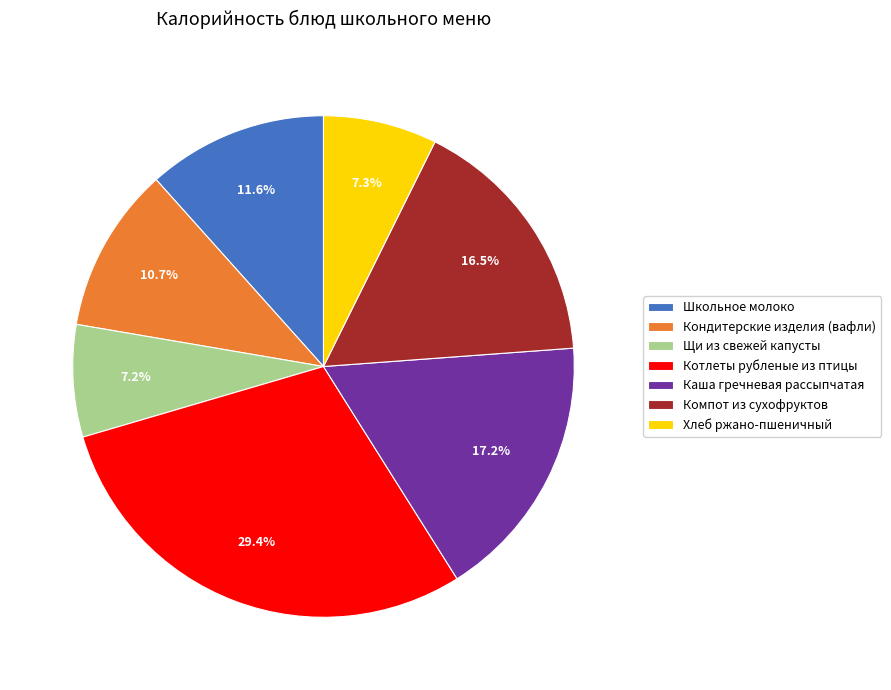

Which has a higher value, Школьное молоко or Кондитерские изделия (вафли)?

Школьное молоко